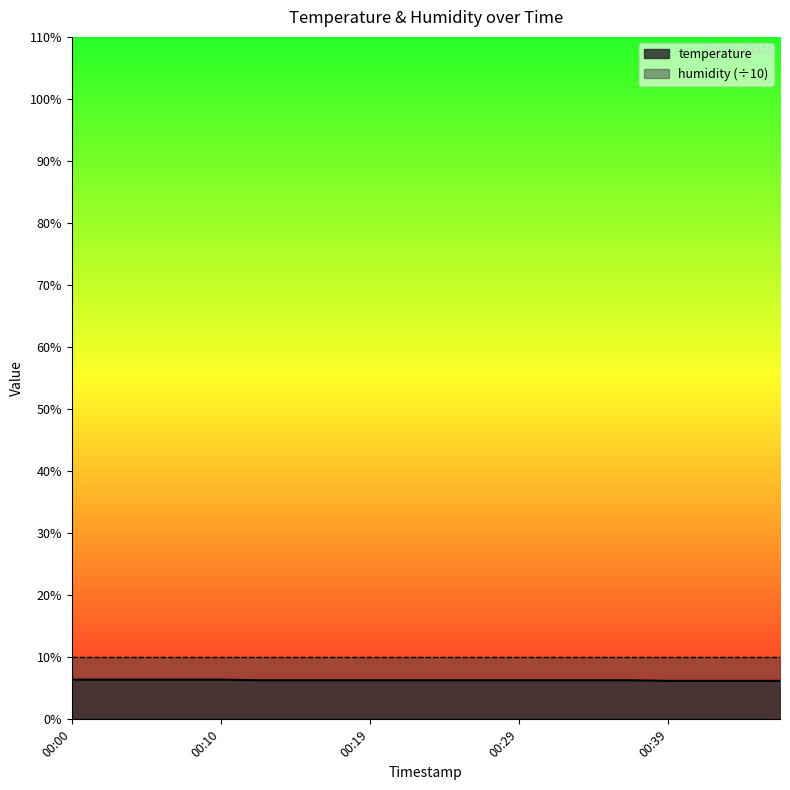

Rank the categories by value from highest to lowest.

00:00, 00:02, 00:05, 00:07, 00:10, 00:12, 00:15, 00:17, 00:19, 00:22, 00:24, 00:27, 00:29, 00:32, 00:34, 00:36, 00:39, 00:41, 00:44, 00:46